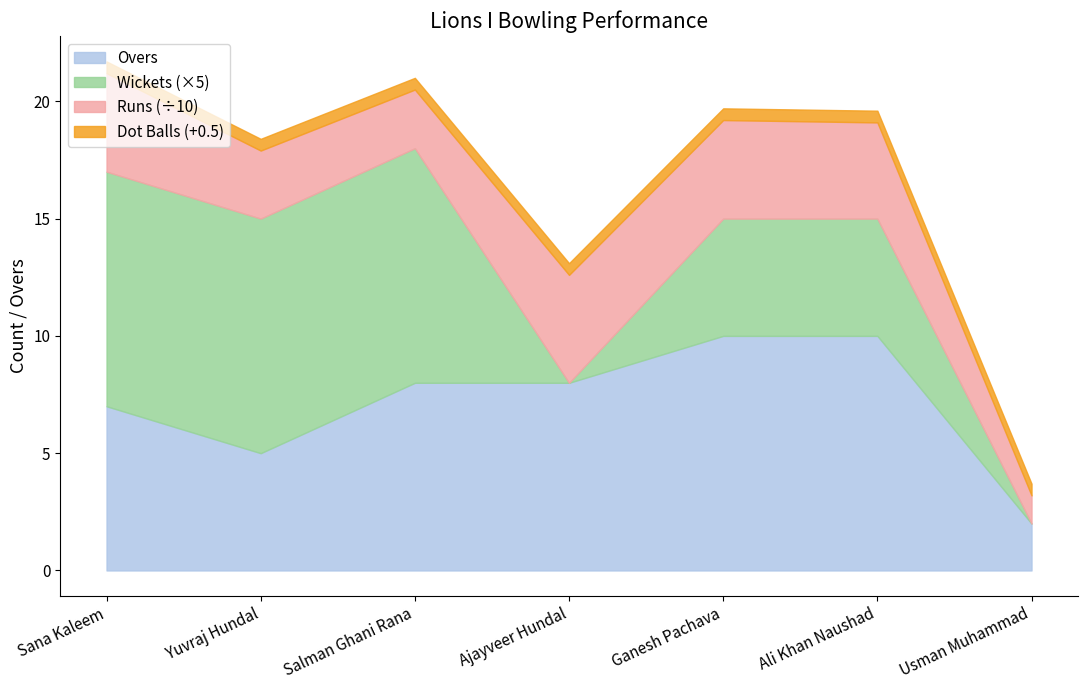

The value of Overs at Ali Khan Naushad is 10.0. True or false?

True